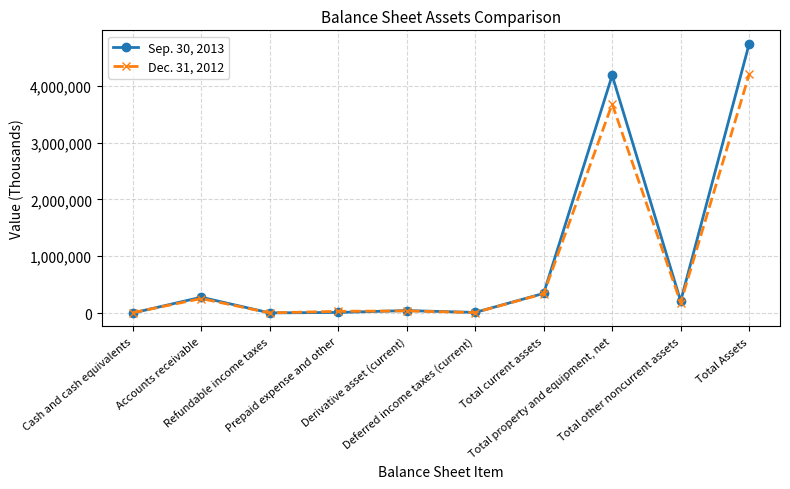

List the series in order of their peak value, highest first.

Sep. 30, 2013, Dec. 31, 2012